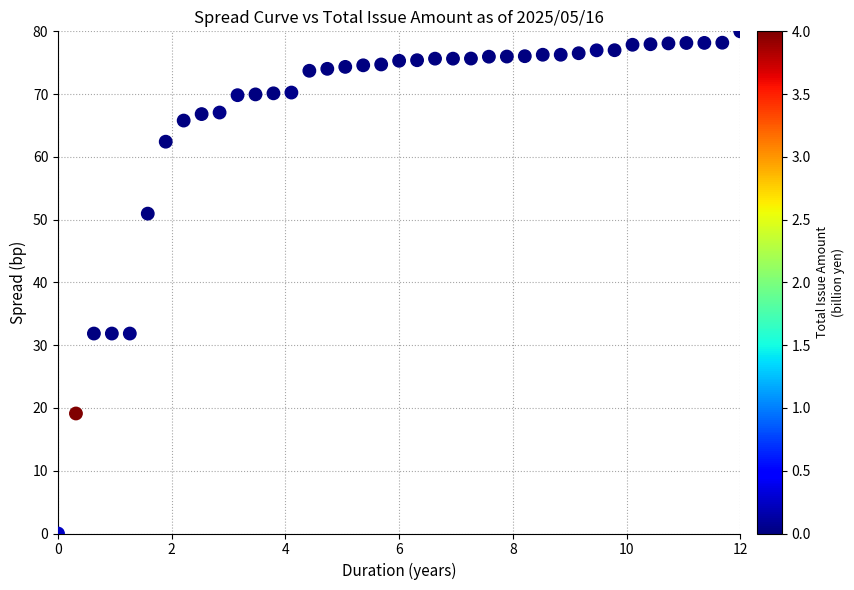

What is the range of X values (max minus min)?

12.0